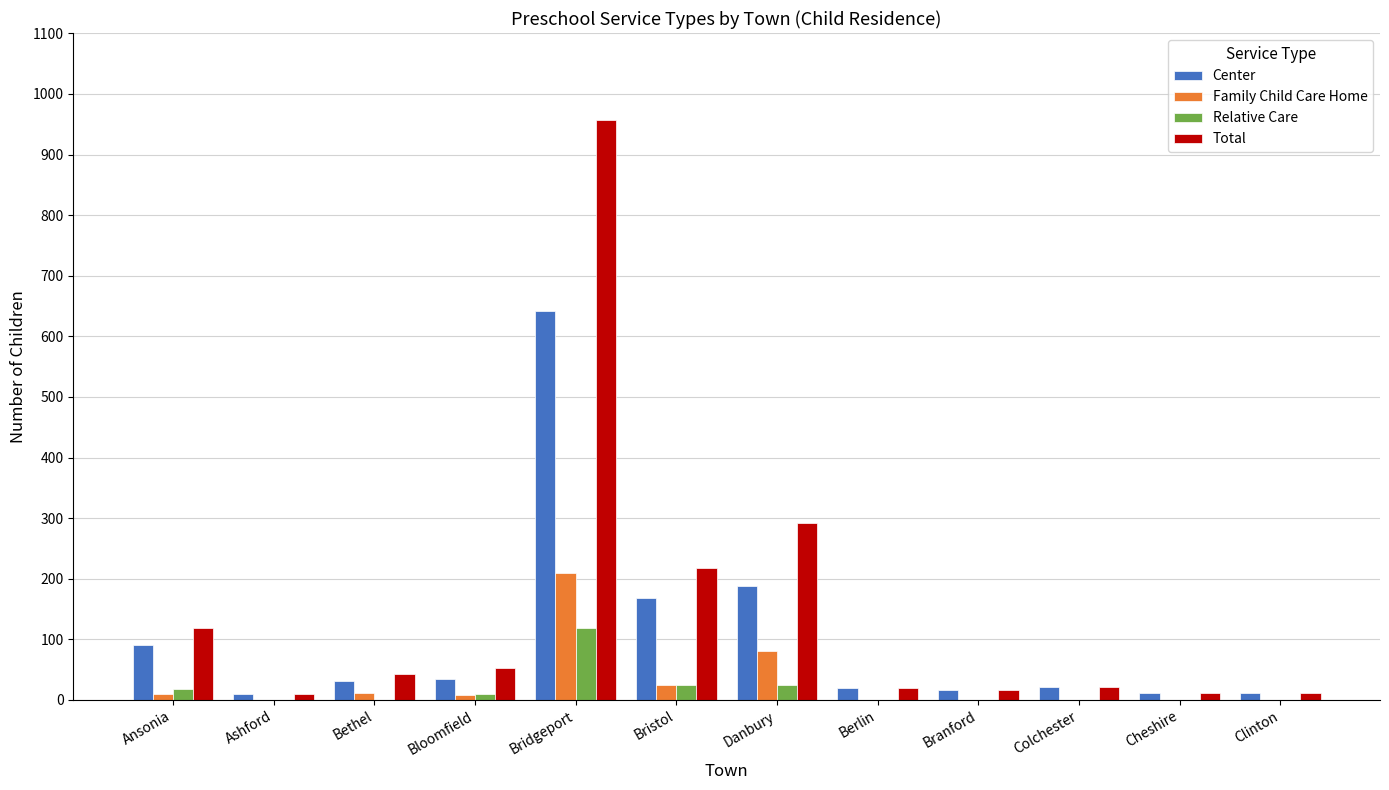

Which series changed the most between Bethel and Danbury?

Total